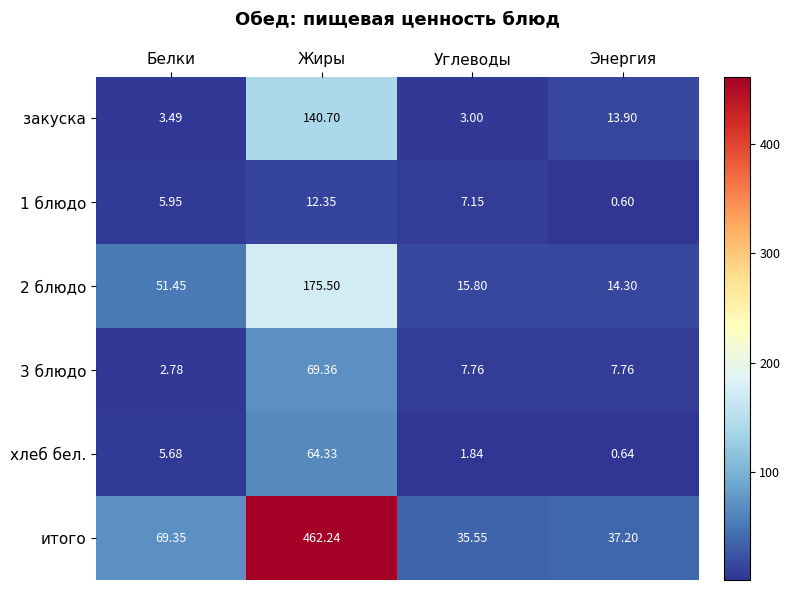

Which series has the largest total across all categories?

итого